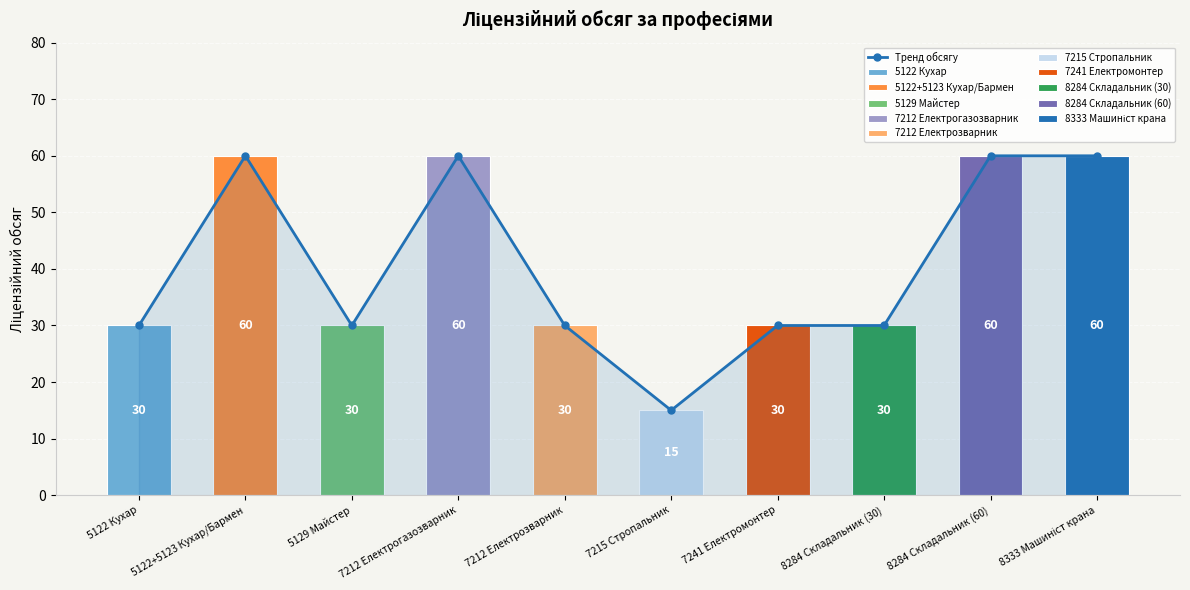

List the labels in order of value, largest first.

5122+5123 Кухар/Бармен, 7212 Електрогазозварник, 8284 Складальник (60), 8333 Машиніст крана, 5122 Кухар, 5129 Майстер, 7212 Електрозварник, 7241 Електромонтер, 8284 Складальник (30), 7215 Стропальник